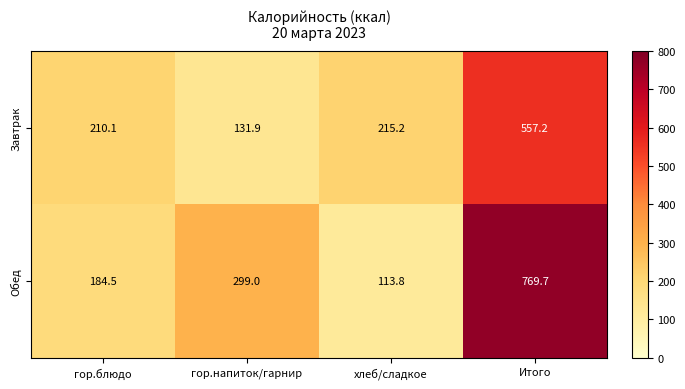

At which label does Завтрак first exceed 215?

хлеб/сладкое